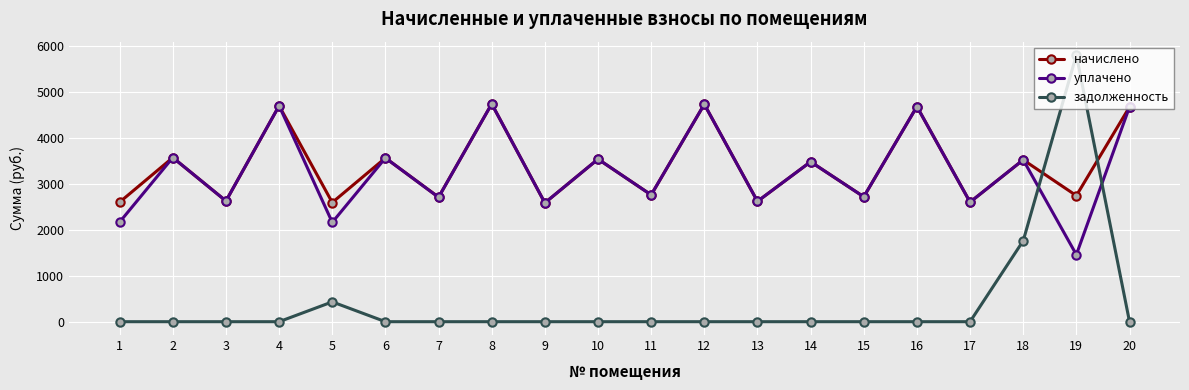

At which label does начислено first exceed 3477?

2